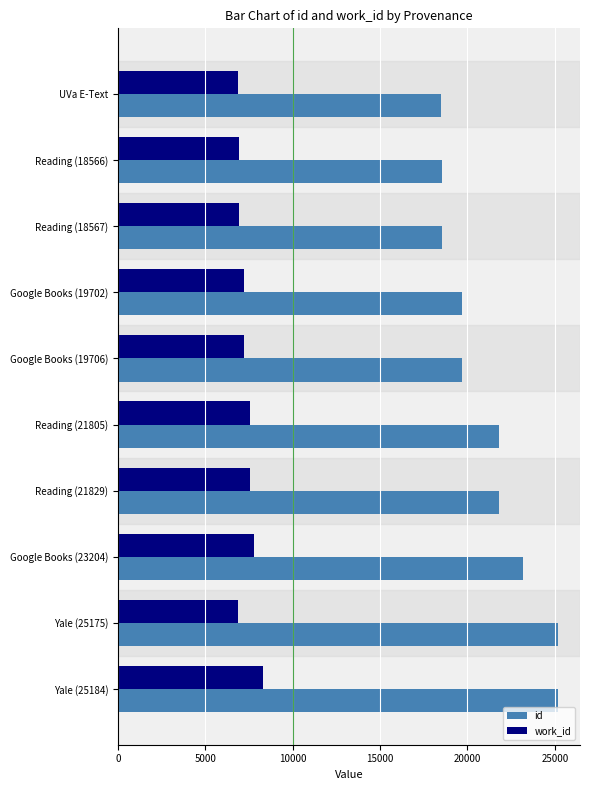

What is the maximum value shown in the chart?

25184